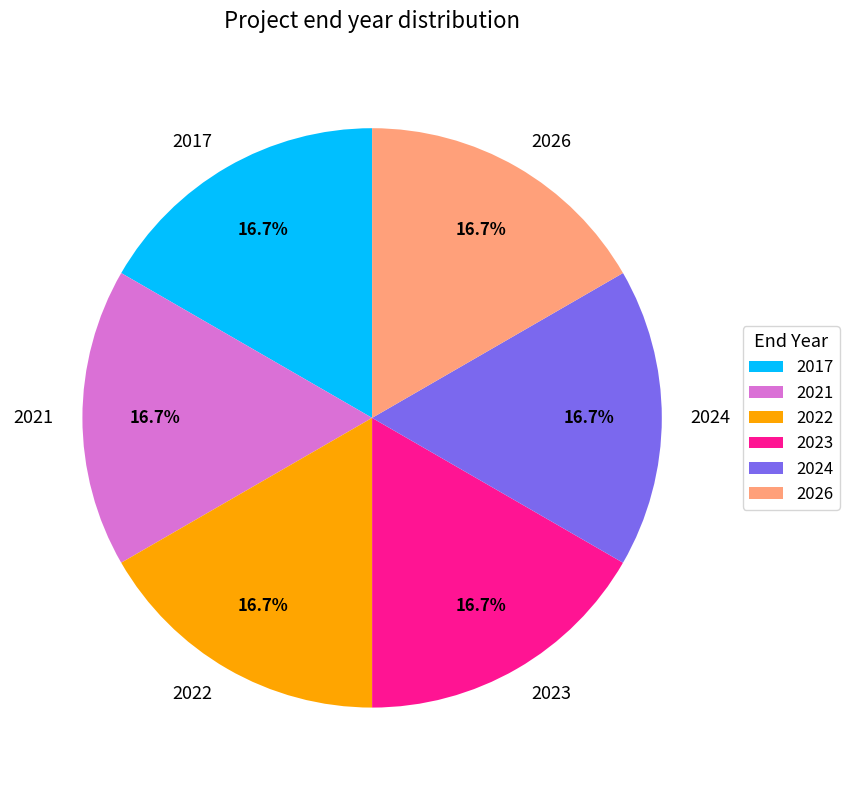

Does 2026 represent more than half of the total?

No